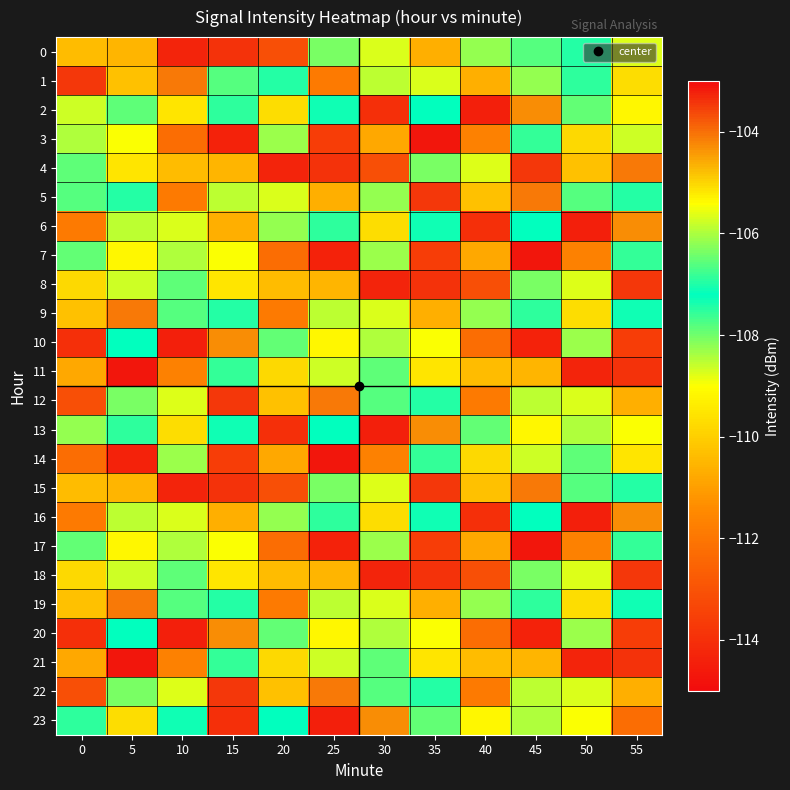

Rank the series at 55 from highest to lowest value.

11, 21, 8, 18, 4, 6, 16, 1, 0, 5, 15, 9, 19, 7, 17, 3, 13, 2, 14, 12, 22, 23, 10, 20